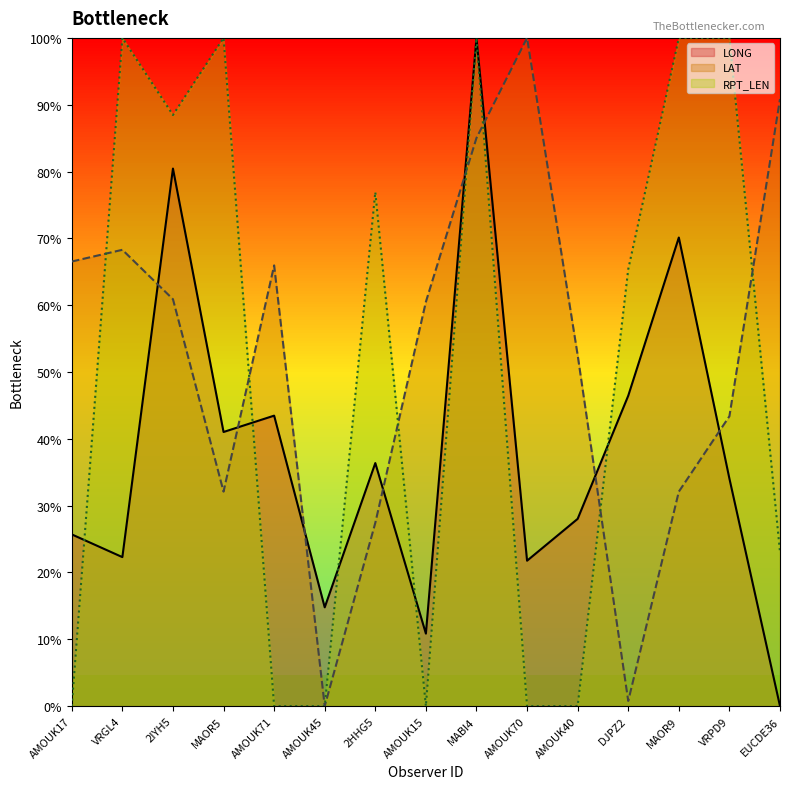

True or false: RPT_LEN has a value of 0.0 at AMOUK71.

True